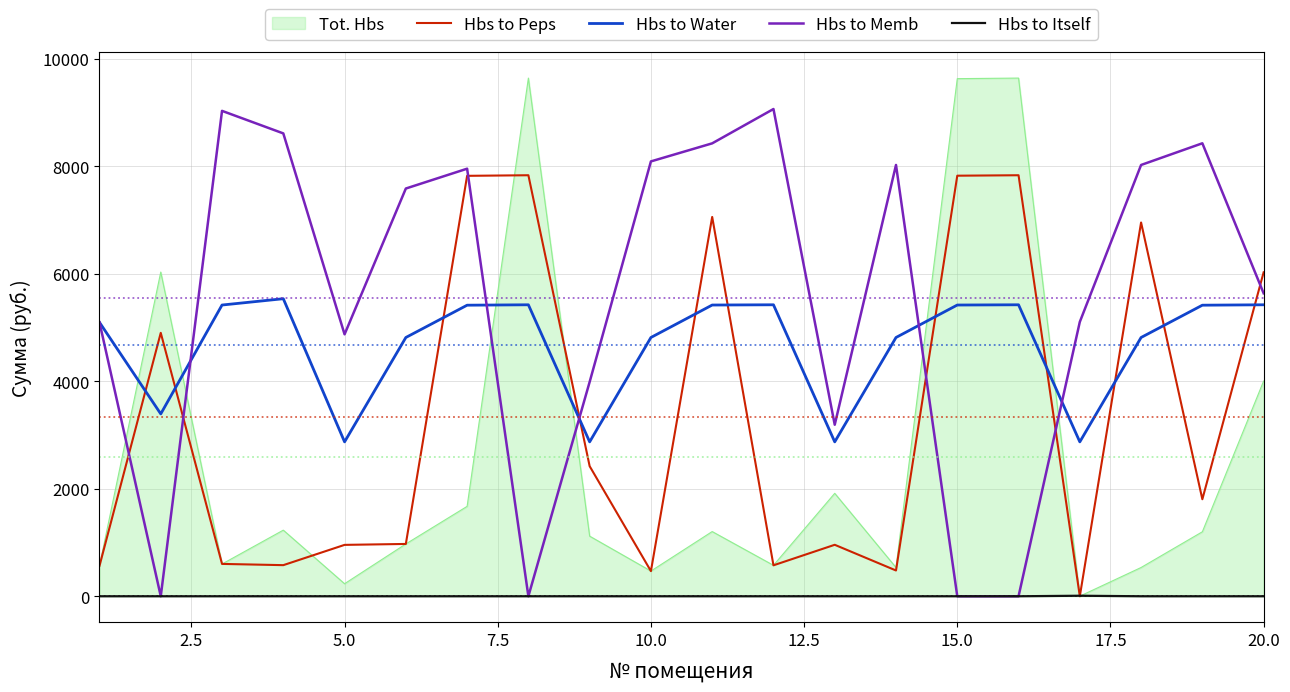

How many times do Hbs to Memb and Tot. Hbs cross each other?

6